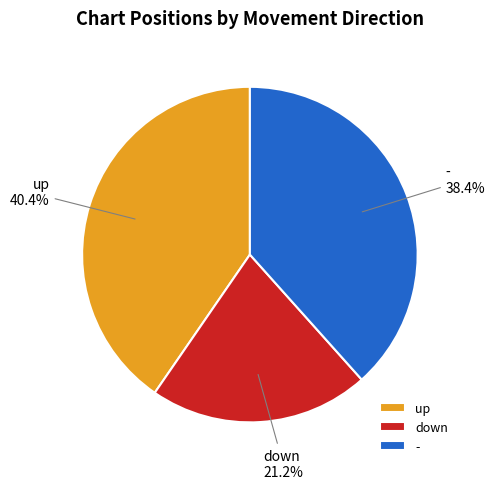

Between down and -, which is larger?

-